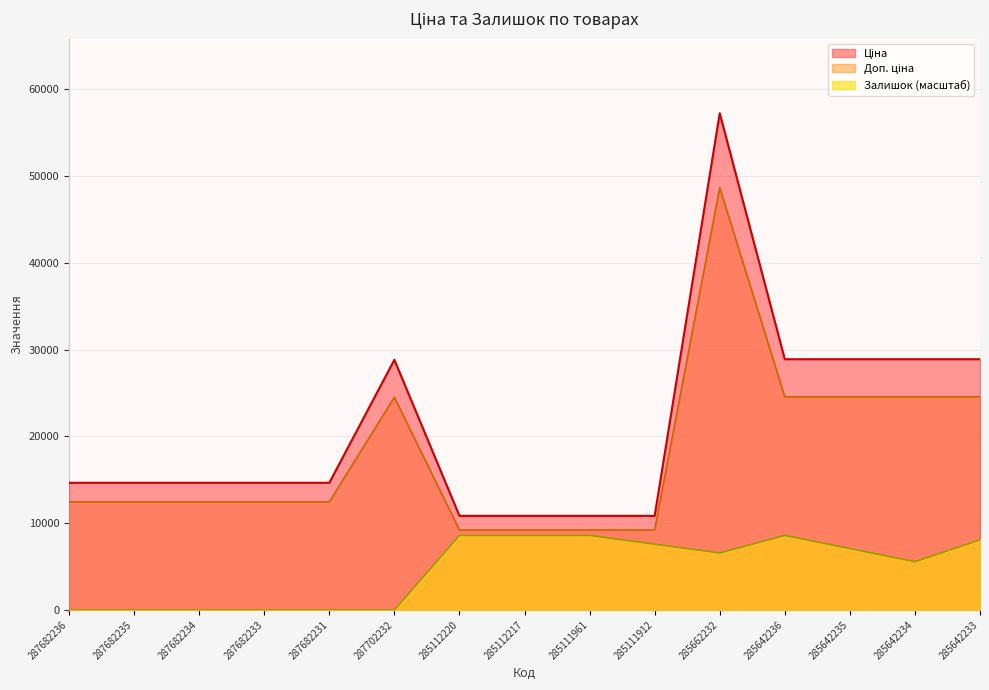

What is the difference between the Ціна values at 285112220 and 287682234?

3809.5